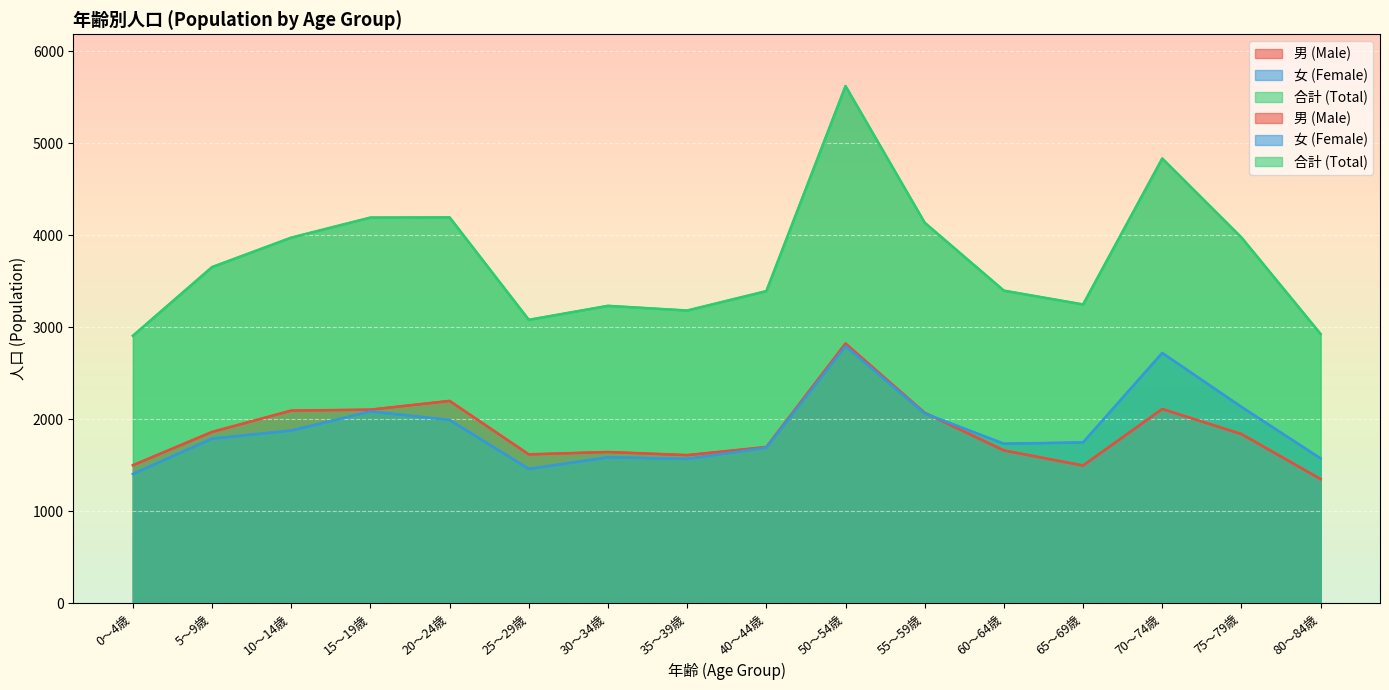

At how many categories does at least one series exceed 3697?

7